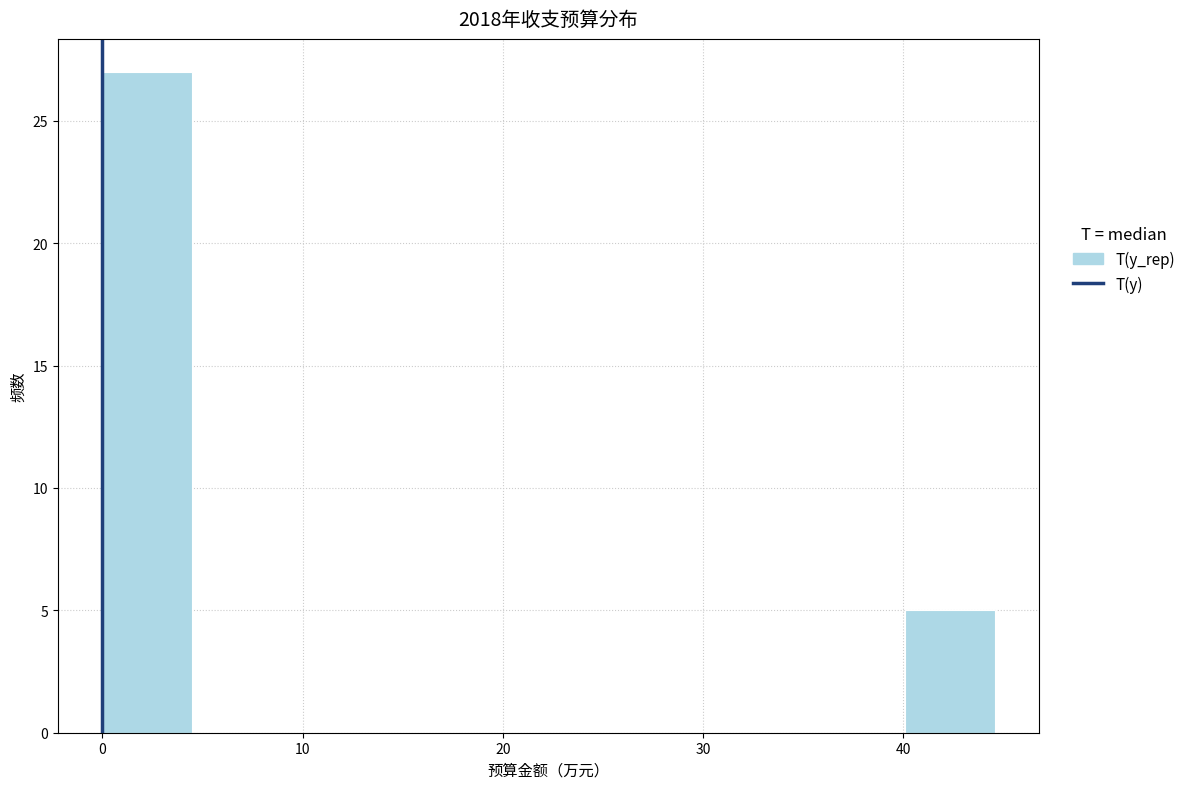

How tall is the bar that spans 40 to 45 on the x-axis? Neither the bar edges nor the heights are printed on the chart, so give them approximately, as read against the axes.

5